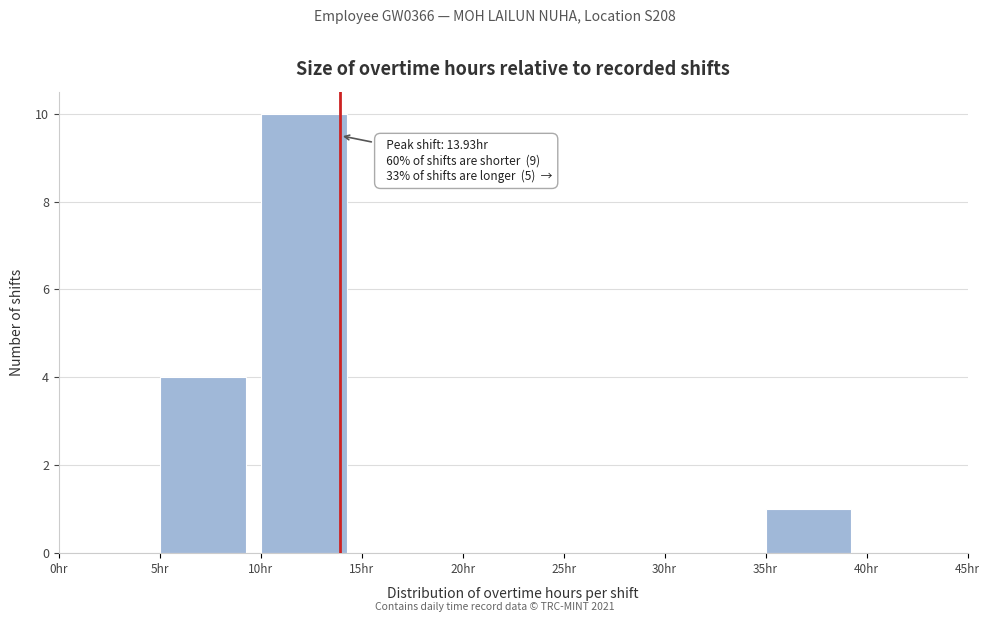

Over which range of the x-axis is the bar tallest?

10 to 15